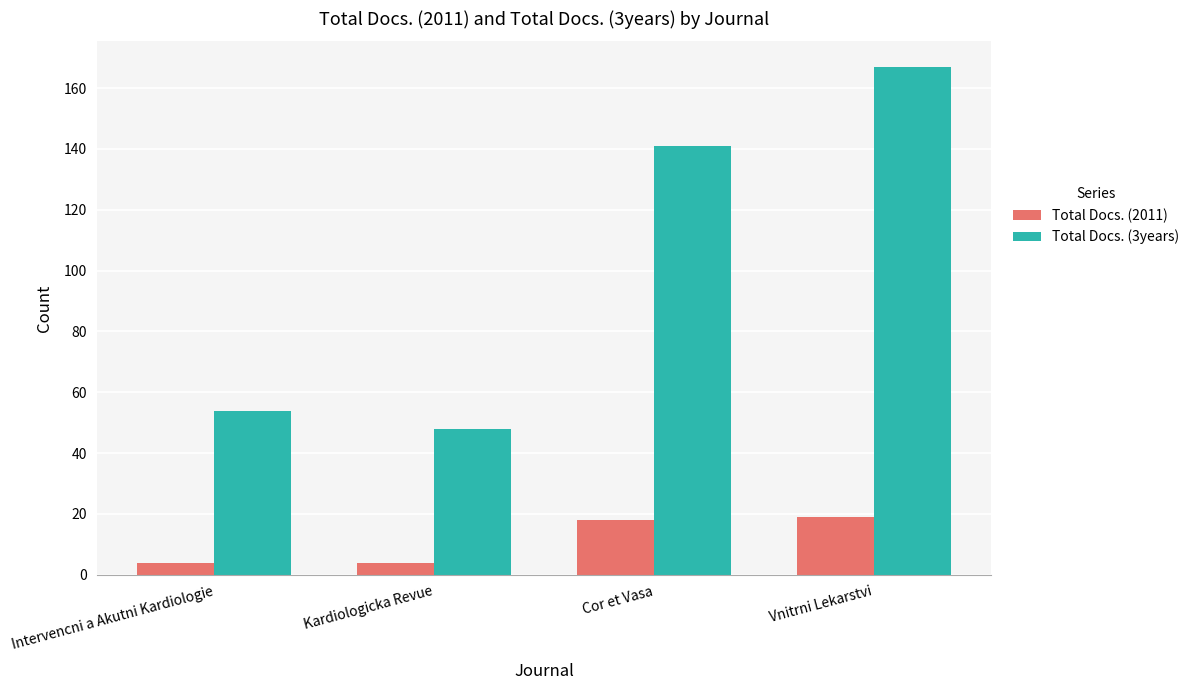

What position from the left is Cor et Vasa?

3